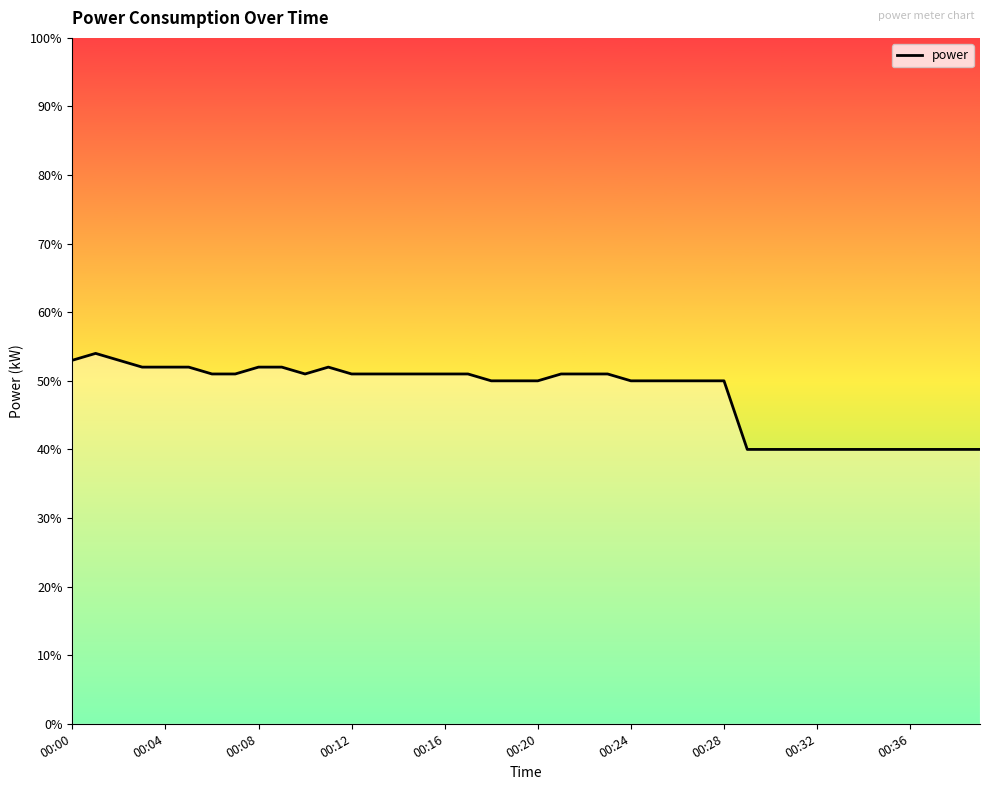

What is the smallest value displayed?

0.4